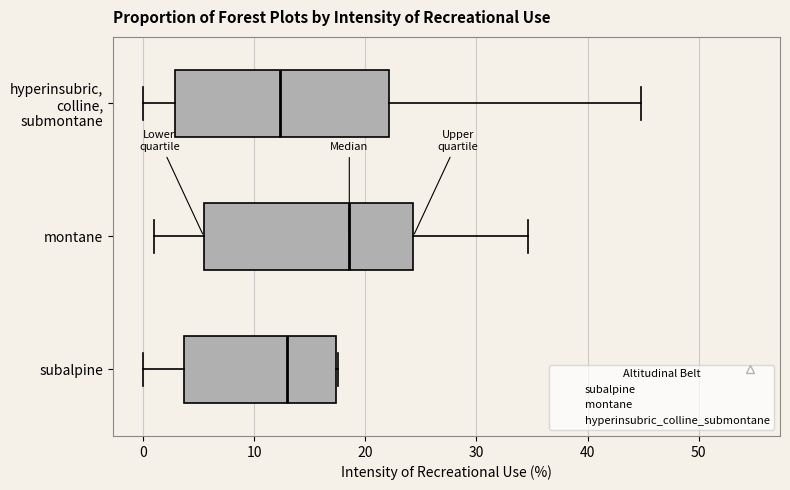

Where does the left whisker of the box for subalpine end on the x-axis? The values are not printed on the chart, so give them approximately, as read against the axis.

0